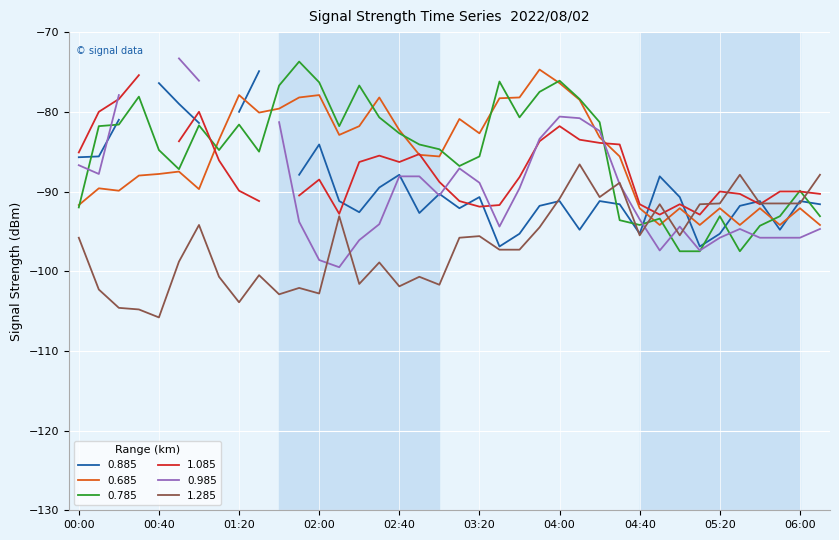

True or false: 1.285 and 0.685 cross at least once.

True